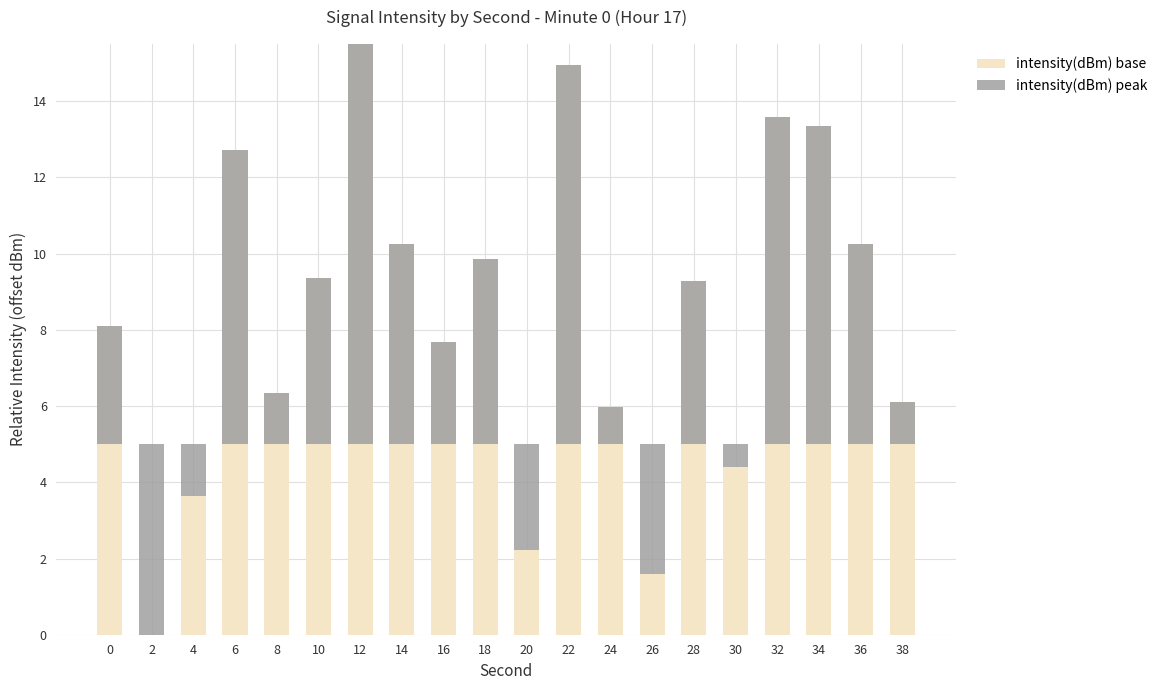

How many distinct data groups are displayed?

2